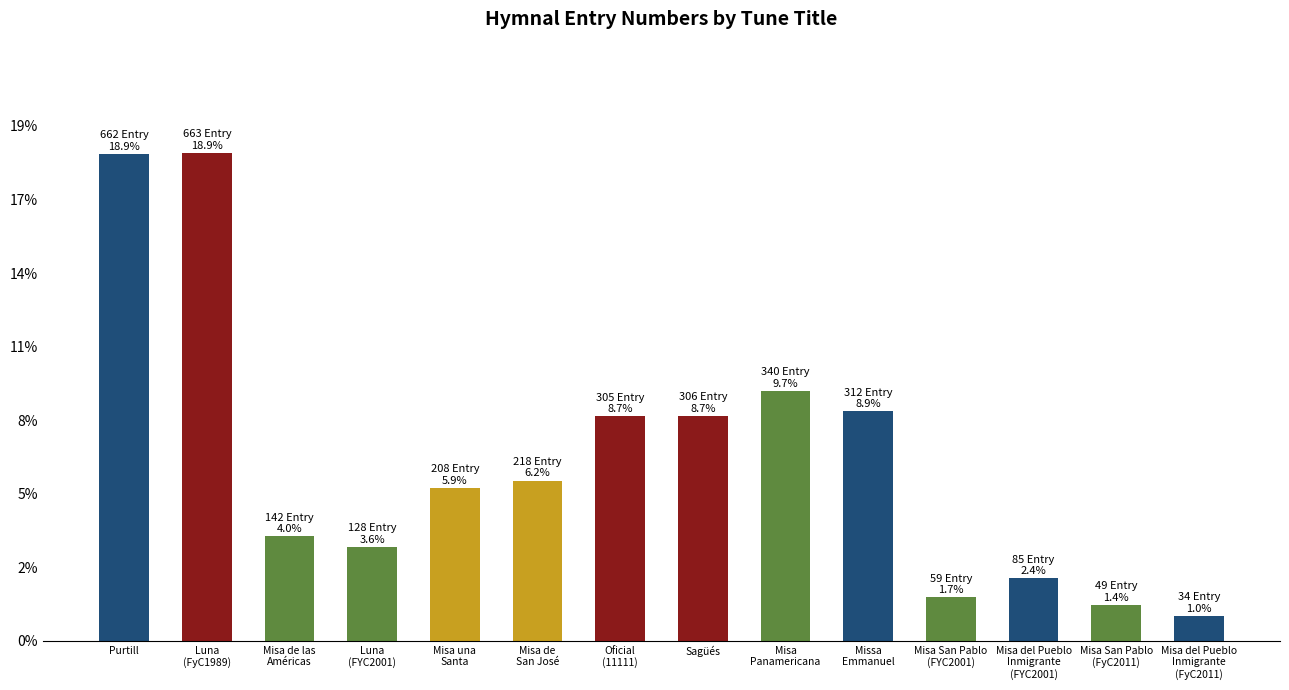

Reading left to right, list all the values displayed in this chart.

662	663	142	128	208	218	305	306	340	312	59	85	49	34